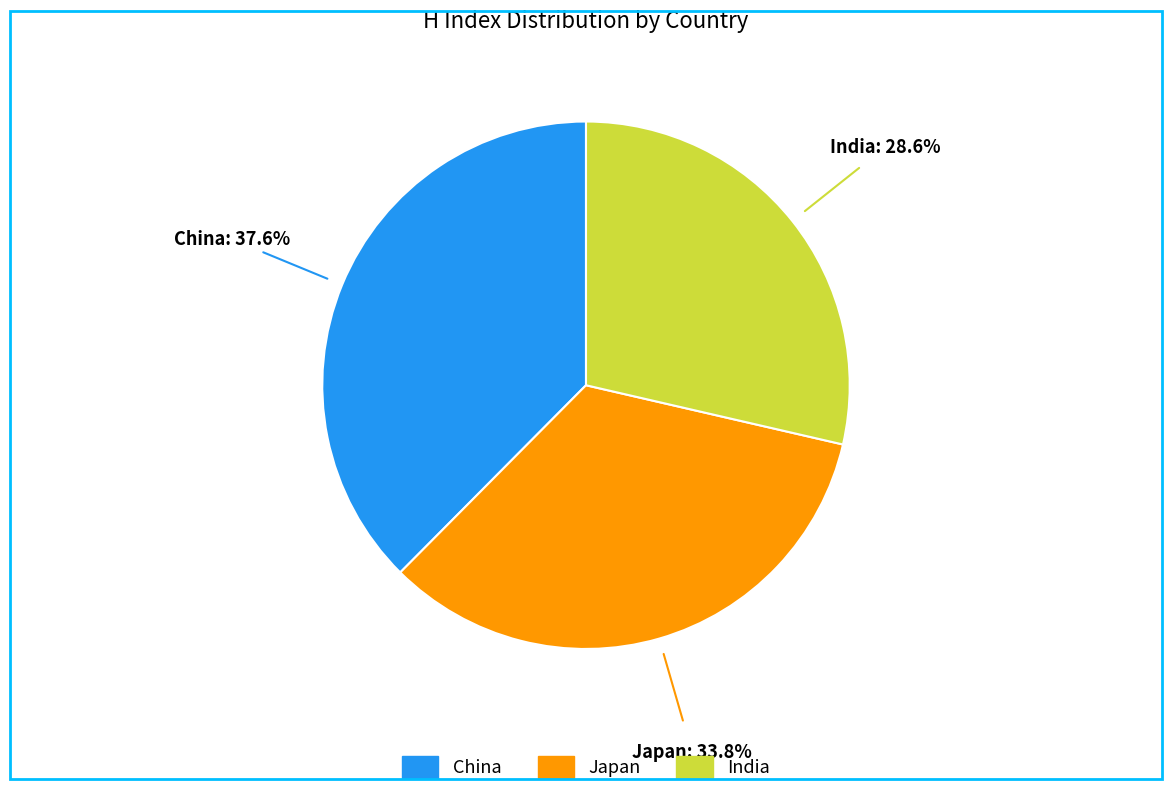

Is China the majority of the pie?

No